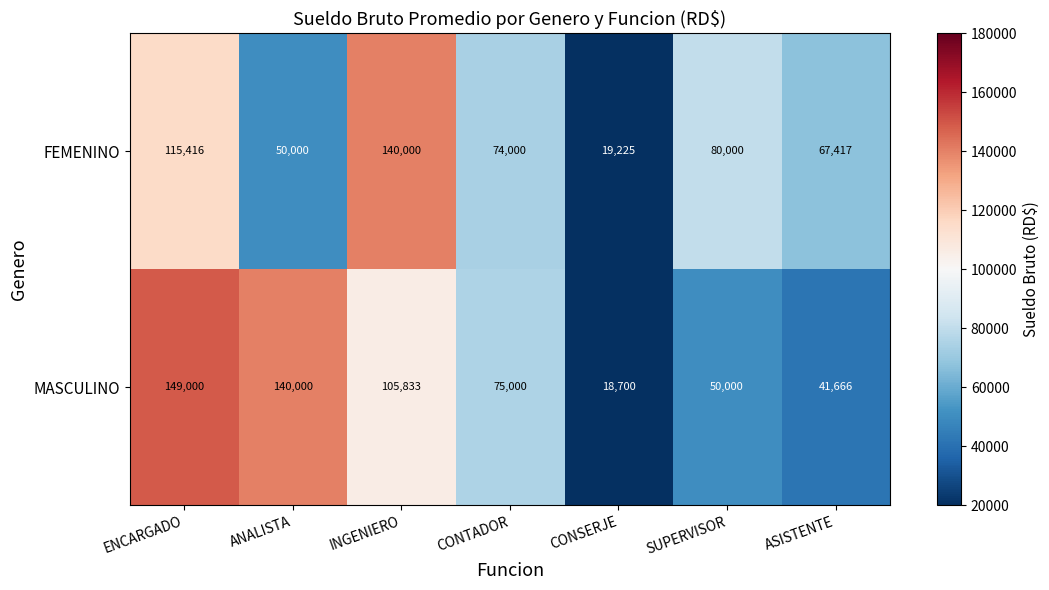

The value of MASCULINO at ANALISTA is 140000. True or false?

True